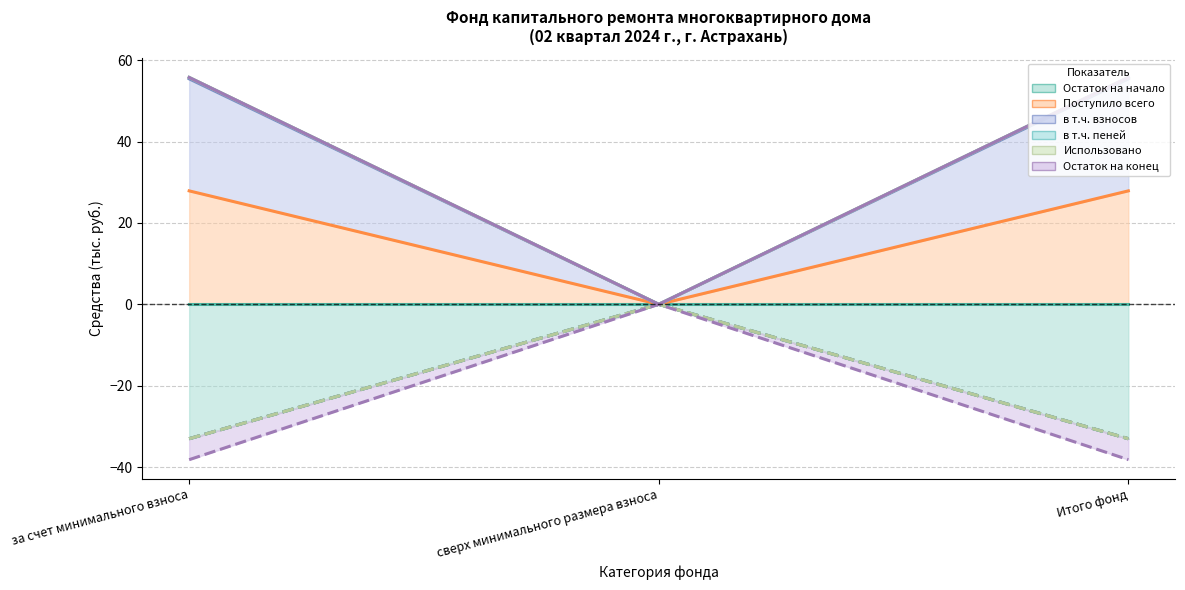

The value of в т.ч. взносов at Итого фонд is 18.8. True or false?

False